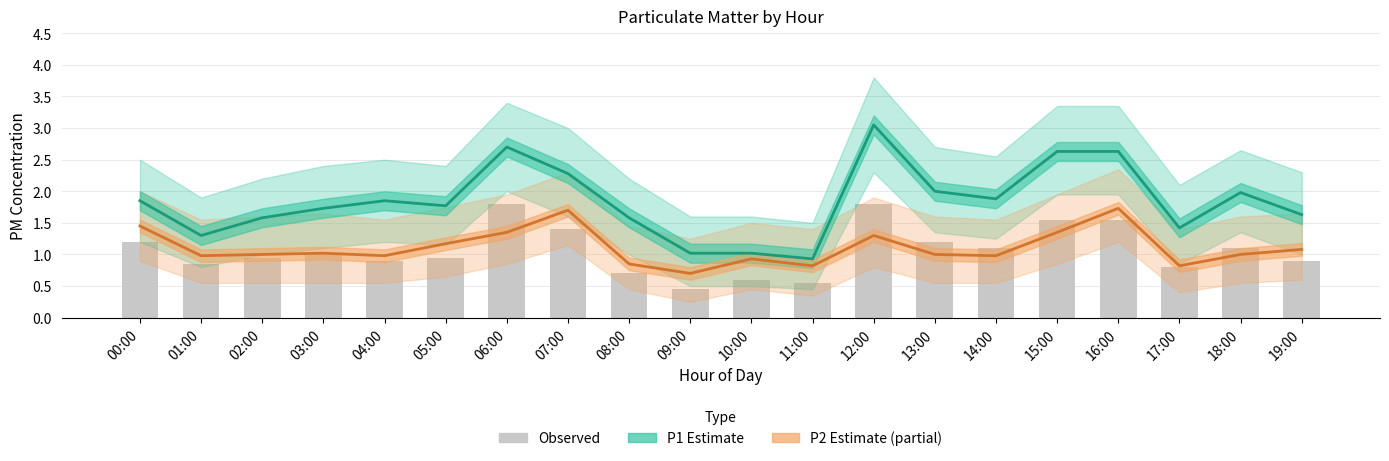

Reading right to left, transcribe all the data shown in this chart.

P1 (Estimate): 19:00=1.6	18:00=2.0	17:00=1.4	16:00=2.6	15:00=2.6	14:00=1.9	13:00=2.0	12:00=3.0	11:00=0.9	10:00=1.0	09:00=1.0	08:00=1.6	07:00=2.3	06:00=2.7	05:00=1.8	04:00=1.9	03:00=1.7	02:00=1.6	01:00=1.3	00:00=1.9
P2 (Estimate partial): 19:00=1.1	18:00=1.0	17:00=0.8	16:00=1.7	15:00=1.4	14:00=1.0	13:00=1.0	12:00=1.3	11:00=0.8	10:00=0.9	09:00=0.7	08:00=0.8	07:00=1.7	06:00=1.4	05:00=1.2	04:00=1.0	03:00=1.0	02:00=1.0	01:00=1.0	00:00=1.4